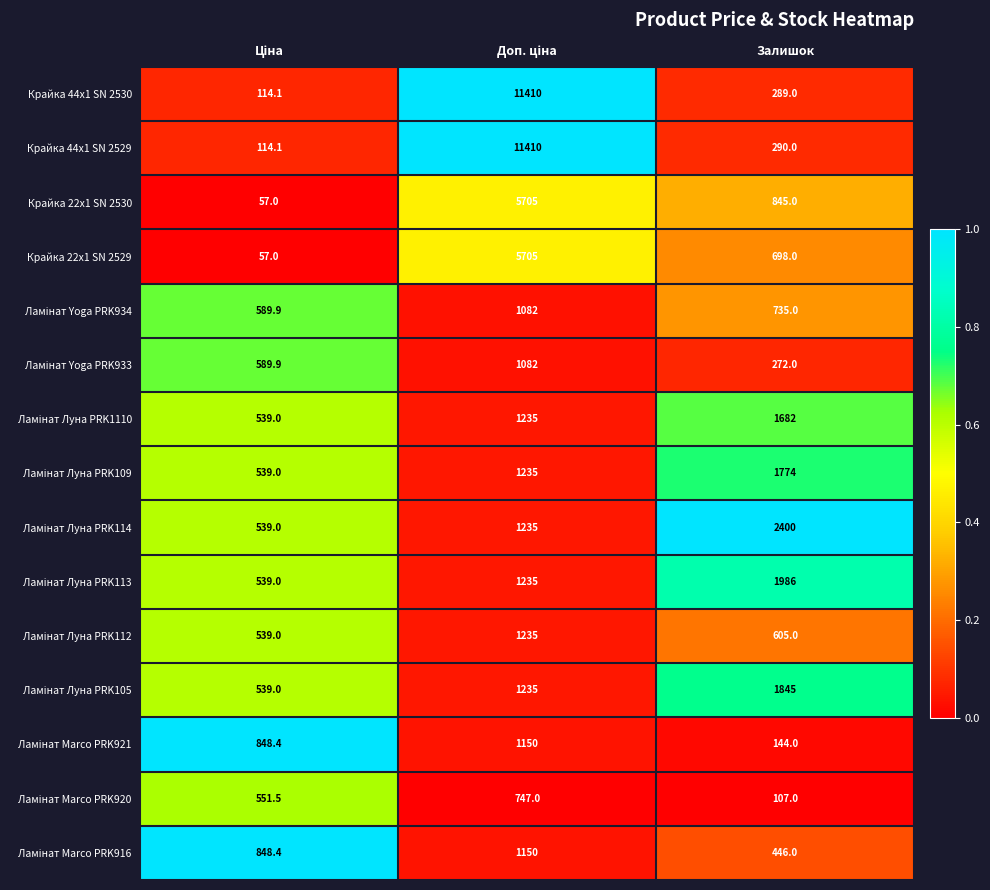

What is the lowest value of the Крайка 22x1 SN 2529 series?

57.0